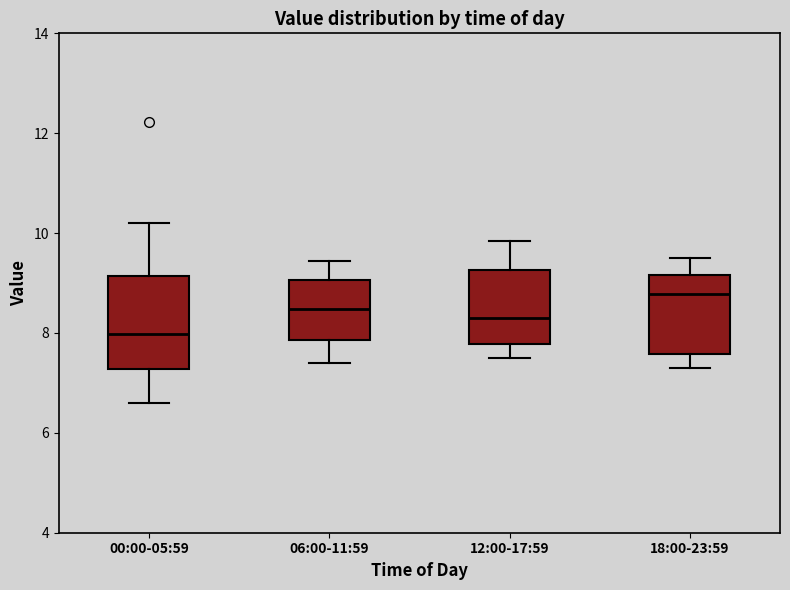

Which box's median line is the highest?

18:00-23:59